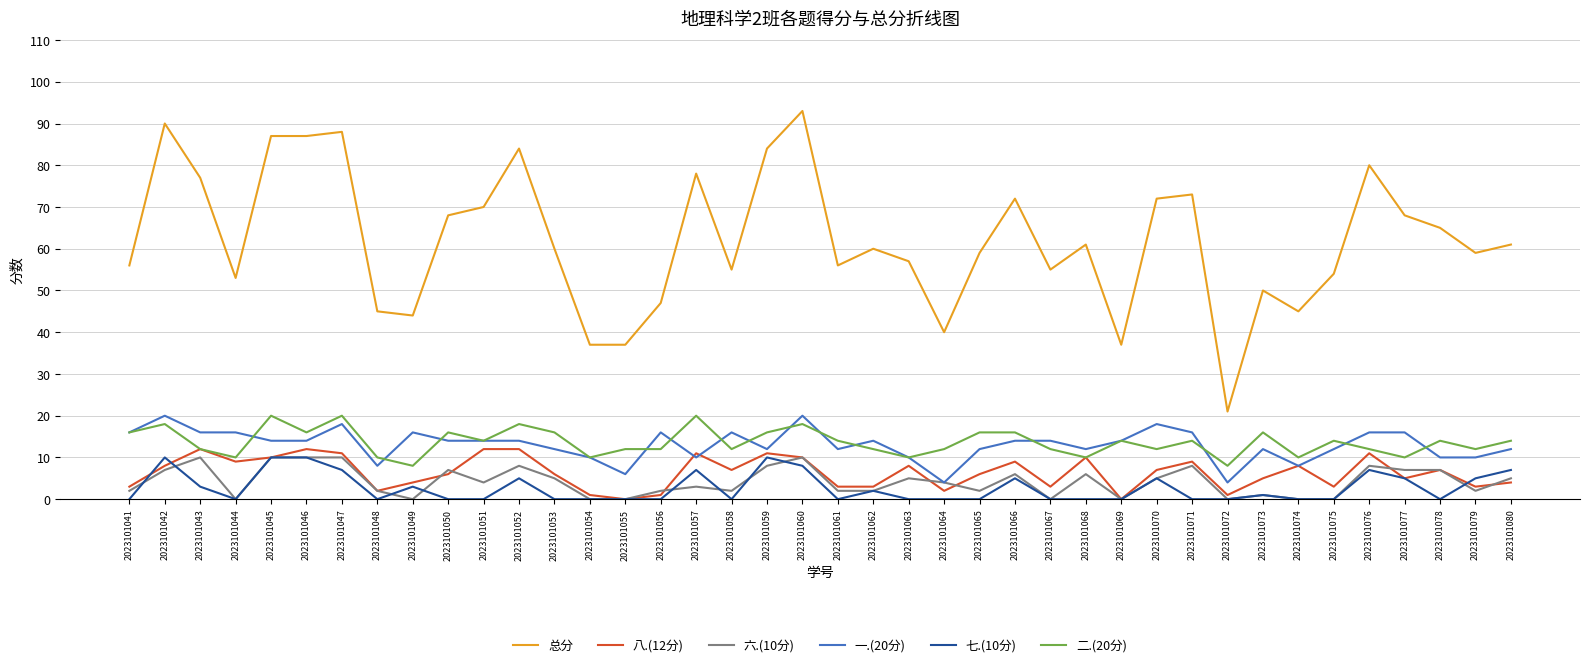

True or false: 总分 and 八.(12分) intersect in this chart.

False